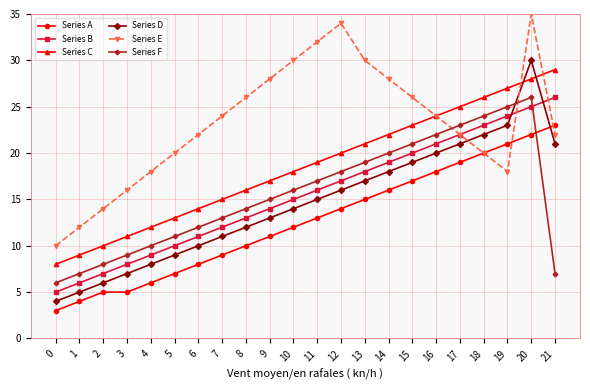

How many series are shown in this chart?

6